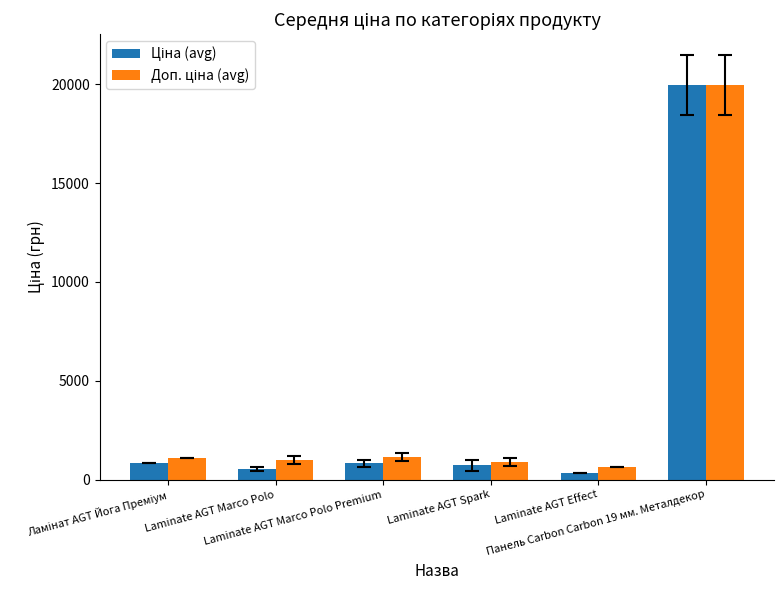

What is the greatest value displayed?

19964.2